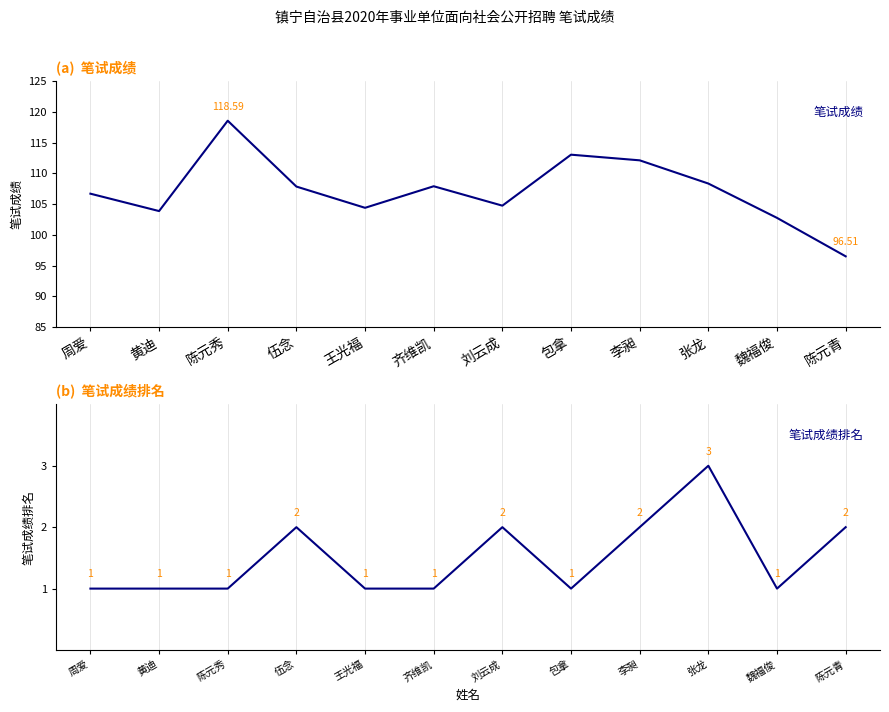

What is the average value of the 笔试成绩 series?

107.2